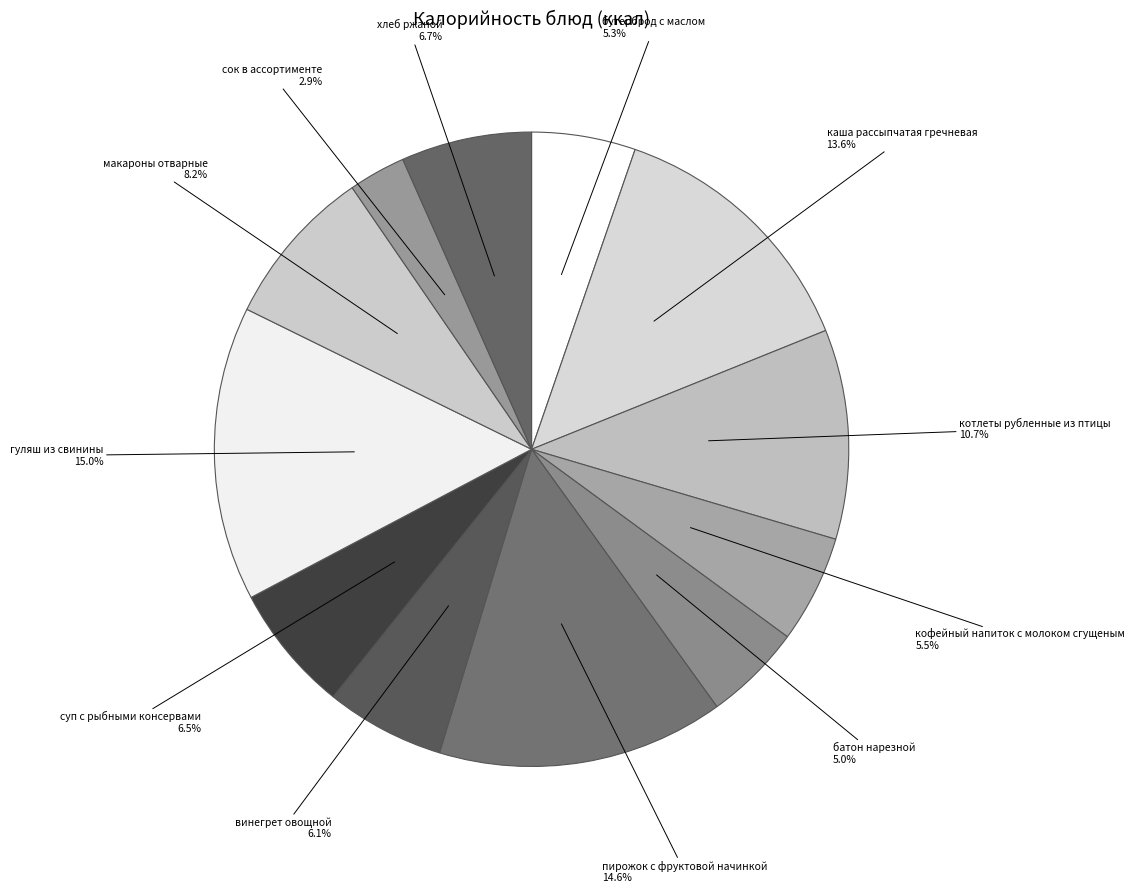

Approximately how many times larger is the value at батон нарезной compared to суп с рыбными консервами?

0.8